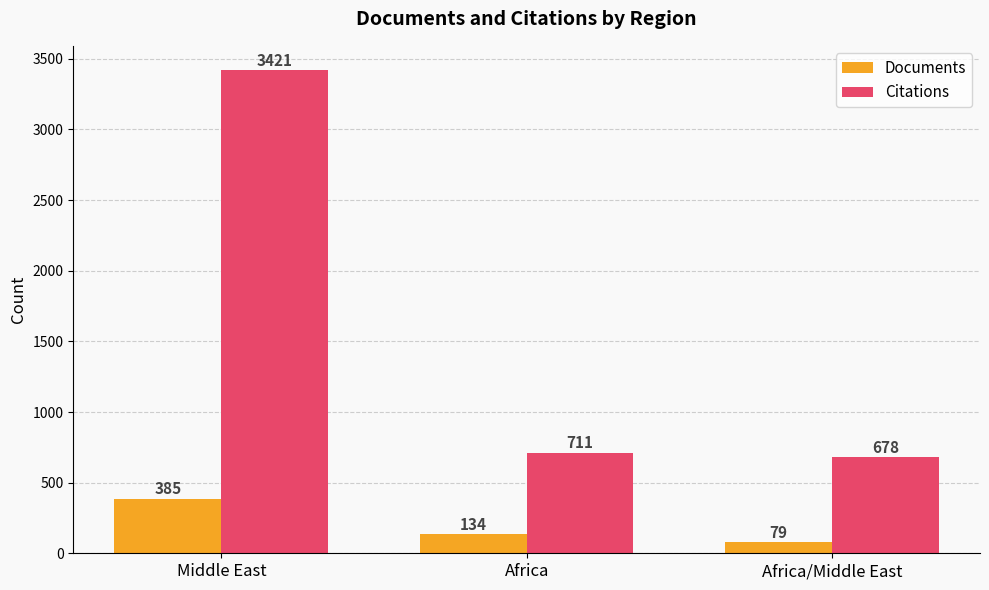

Read the Citations value at Middle East.

3421